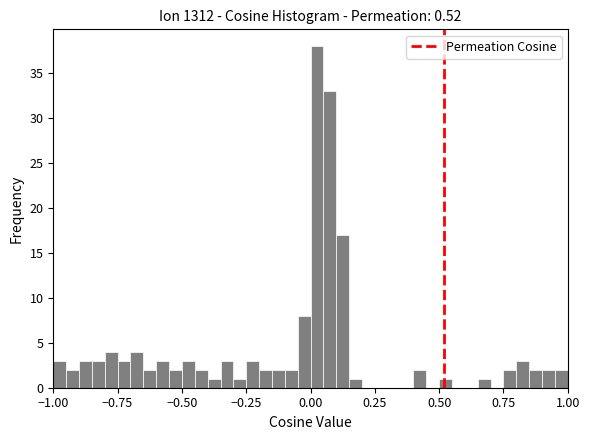

Read against the x-axis, roughly where is the centre of the tallest bar?

0.05